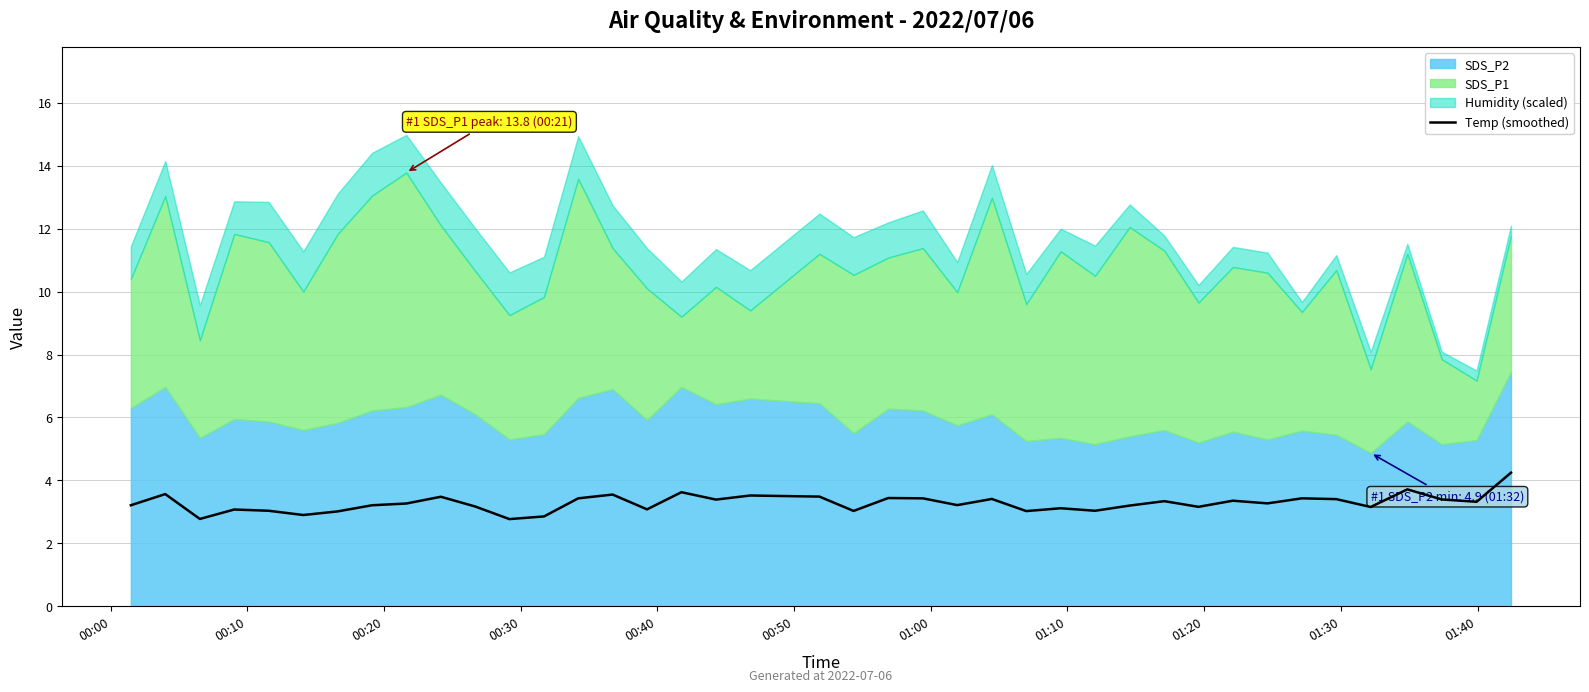

What is the highest value of the Temp (smoothed) series?

4.2